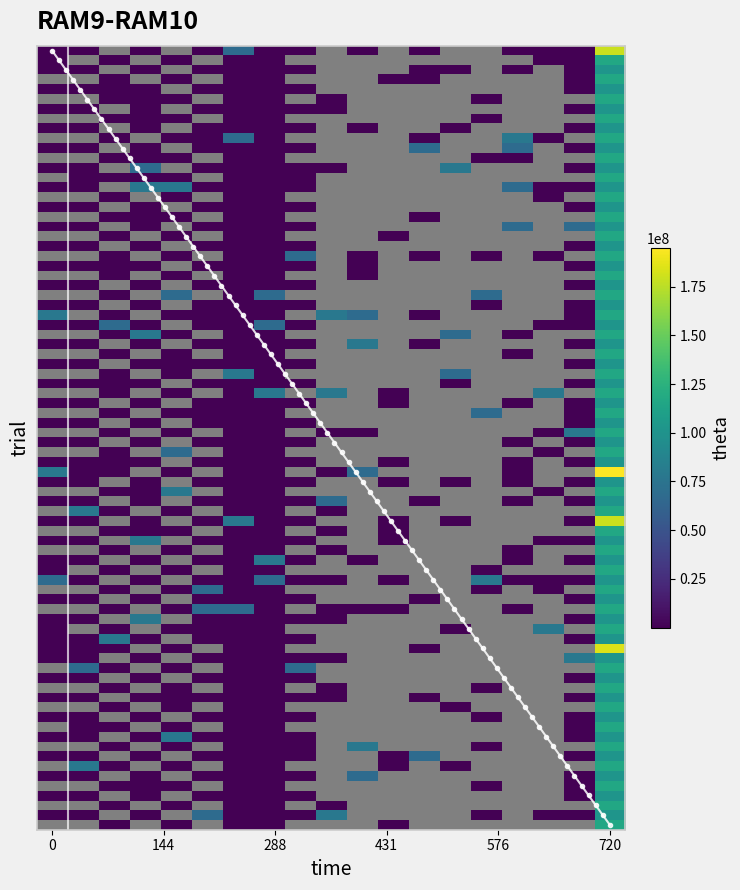

Is this an area chart (filled region under the line)?

No